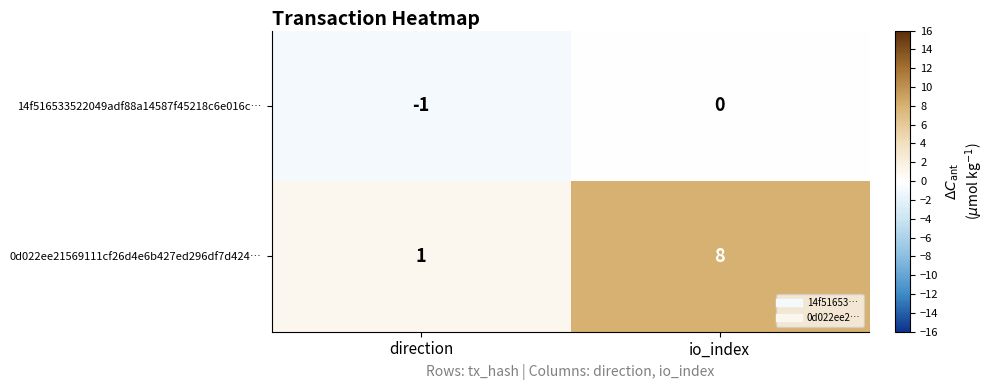

What is the sum of all 0d022ee21569111cf26d4e6b427ed296df7d424… values?

9